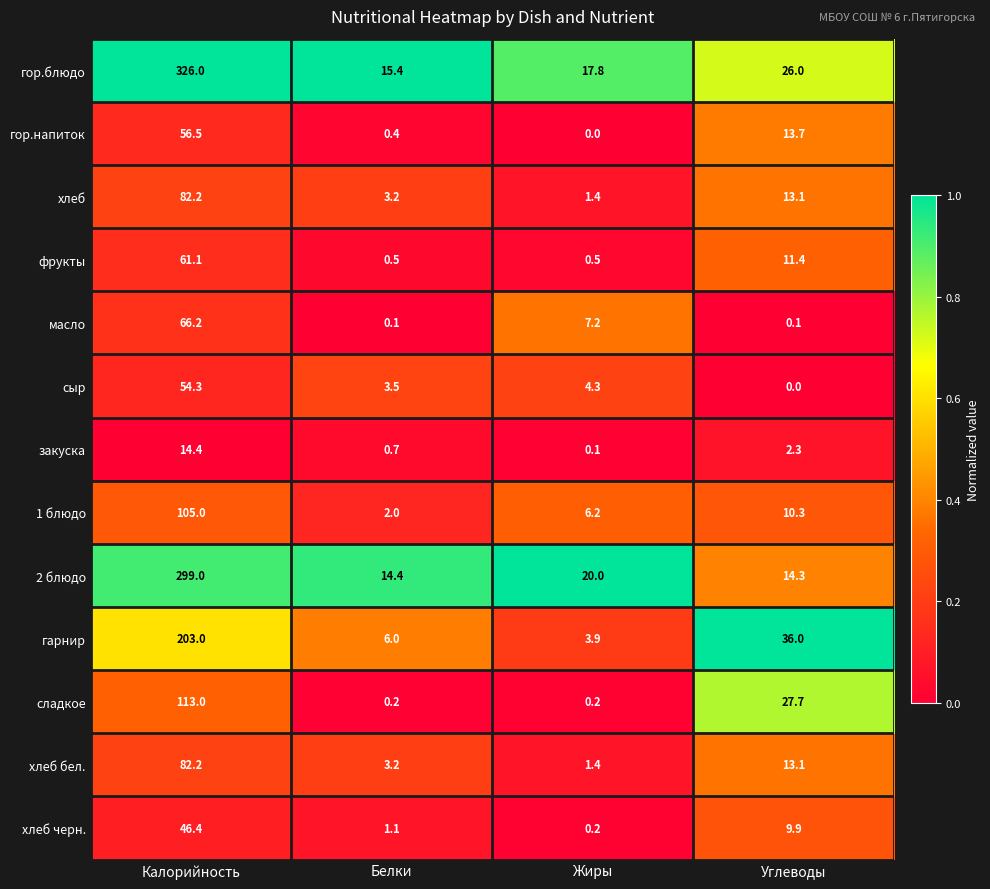

Is it true that сладкое equals 113.0 at Калорийность?

True